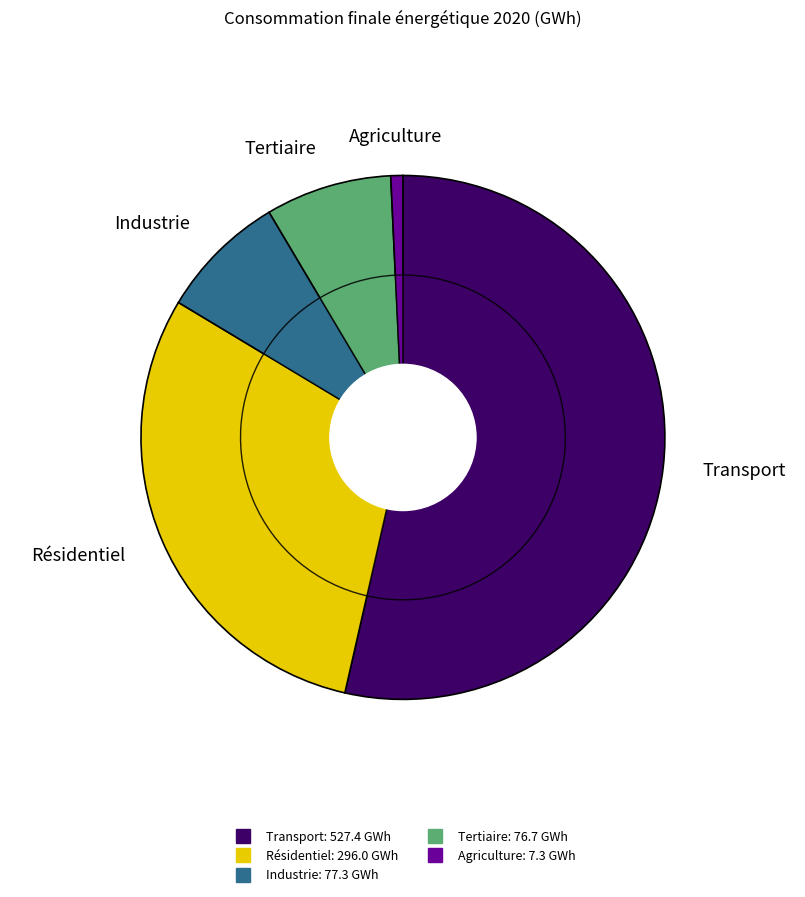

True or false: Tertiaire accounts for 8% of the total.

True